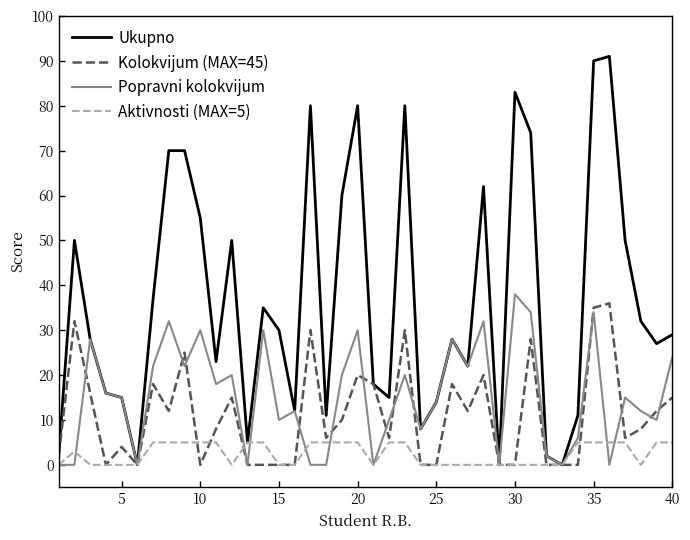

What is the difference between the maximum and second lowest values in the Ukupno series?

91